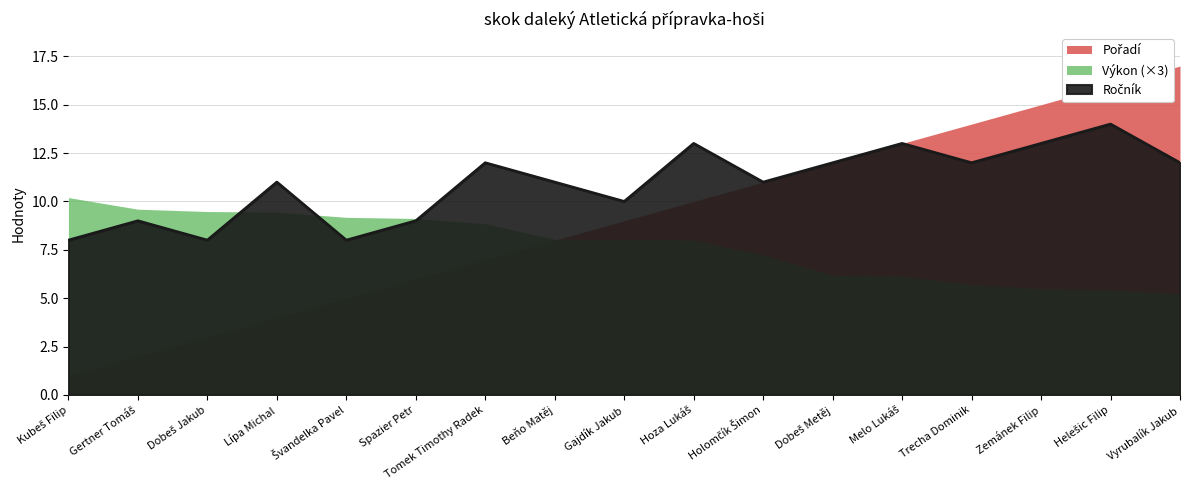

At which category does Ročník reach its first local peak?

Gertner Tomáš